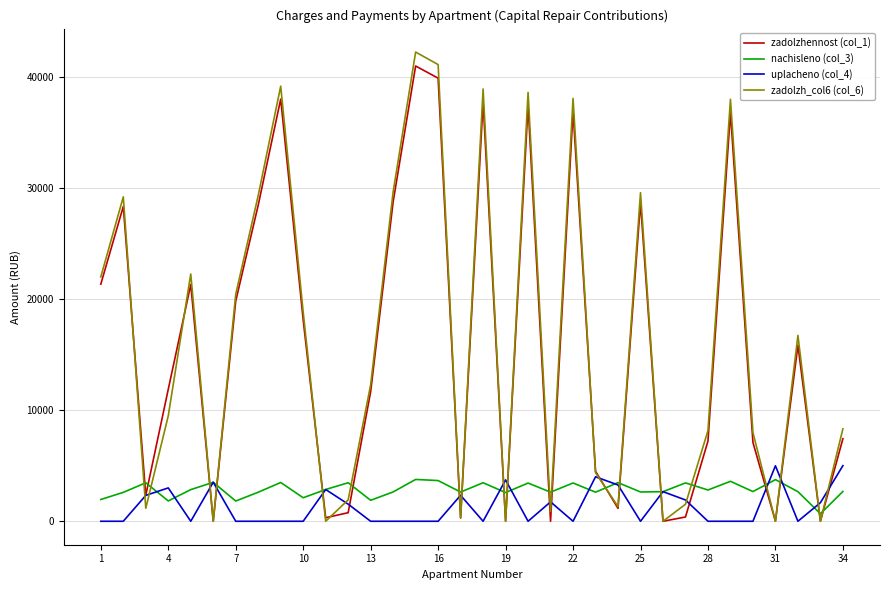

In zadolzh_col6 (col_6), how many points are lower than both neighbors (excluding endpoints)?

10